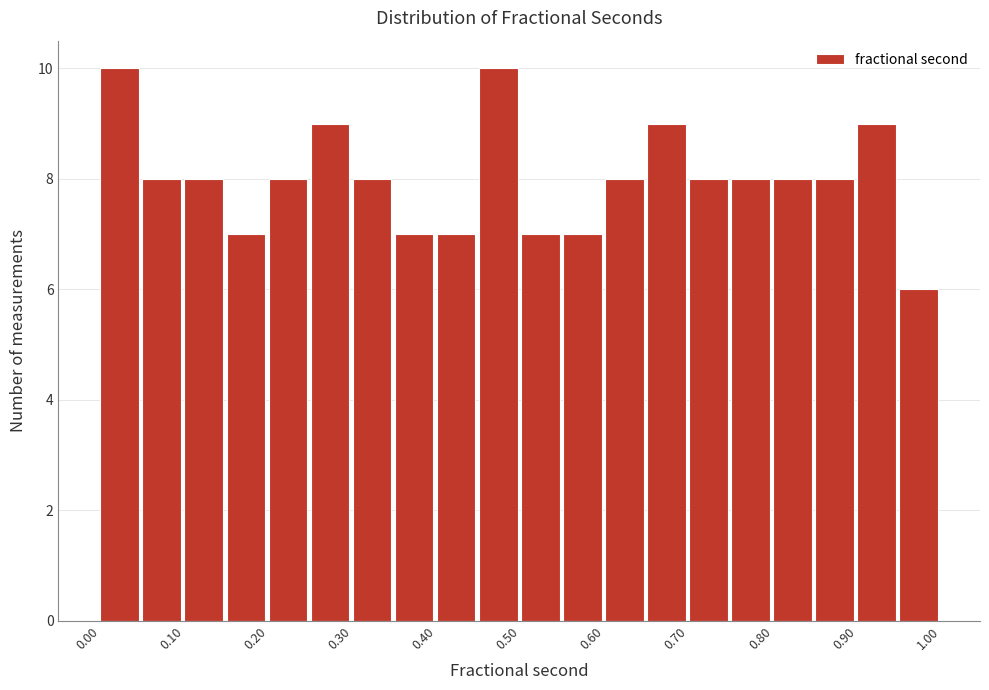

Reading left to right, list every bar in this chart as the range it spans on the x-axis followed by its height. The values are not printed on the chart, so give them approximately, as read against the axis.

0.00 to 0.05: 10
0.05 to 0.10: 8
0.10 to 0.15: 8
0.15 to 0.20: 7
0.20 to 0.25: 8
0.25 to 0.30: 9
0.30 to 0.35: 8
0.35 to 0.40: 7
0.40 to 0.45: 7
0.45 to 0.50: 10
0.50 to 0.55: 7
0.55 to 0.60: 7
0.60 to 0.65: 8
0.65 to 0.70: 9
0.70 to 0.75: 8
0.75 to 0.80: 8
0.80 to 0.85: 8
0.85 to 0.90: 8
0.90 to 0.95: 9
0.95 to 1.00: 6